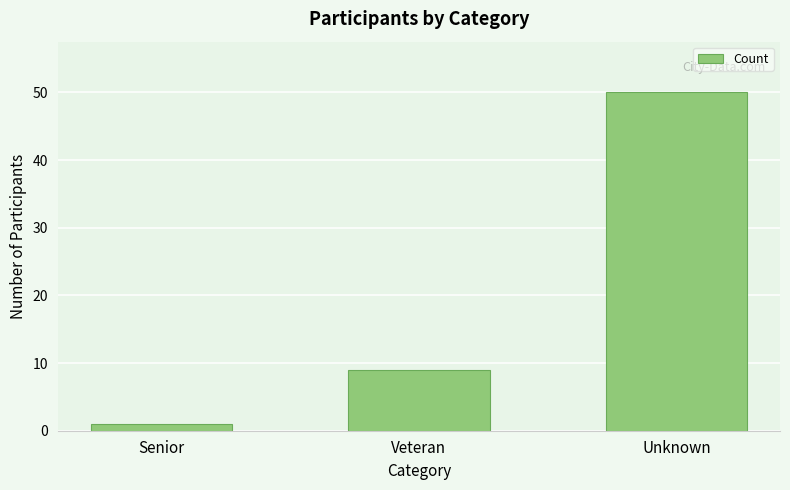

How many bars are there in total?

3